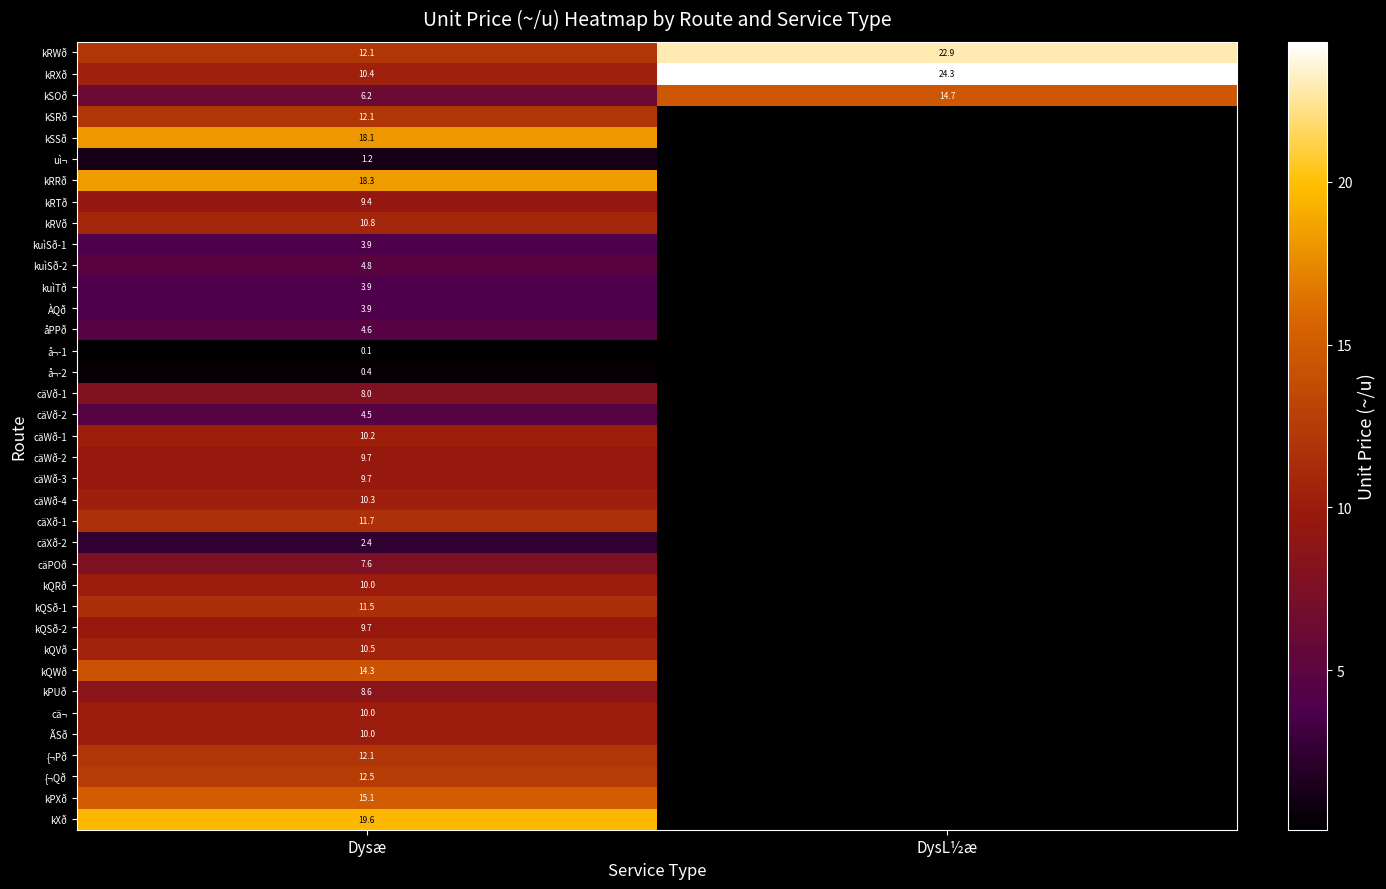

What is the greatest value displayed?

24.3